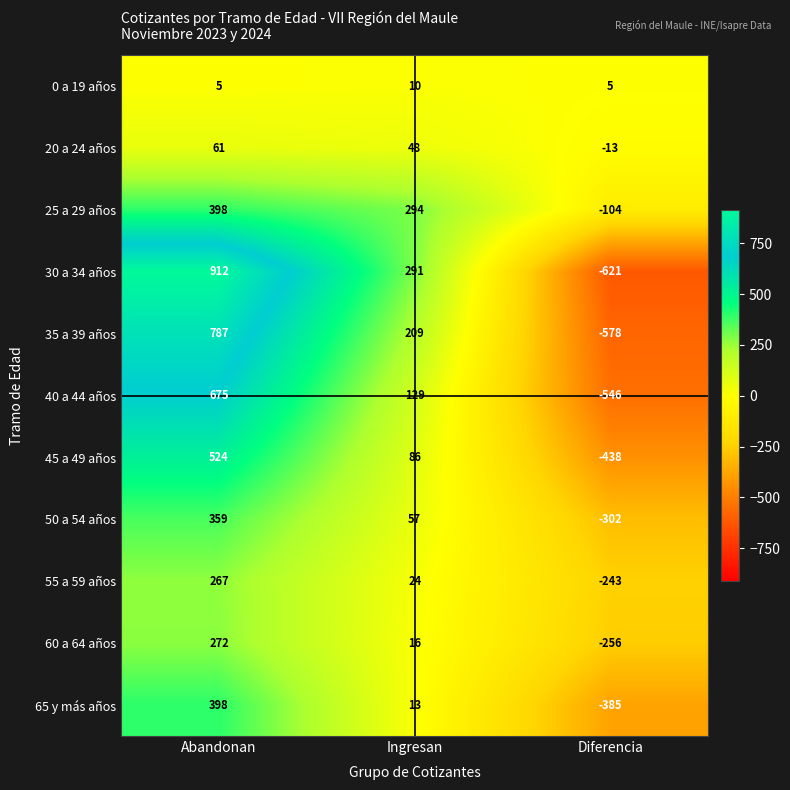

How many 0 a 19 años values are between 5 and 10?

3